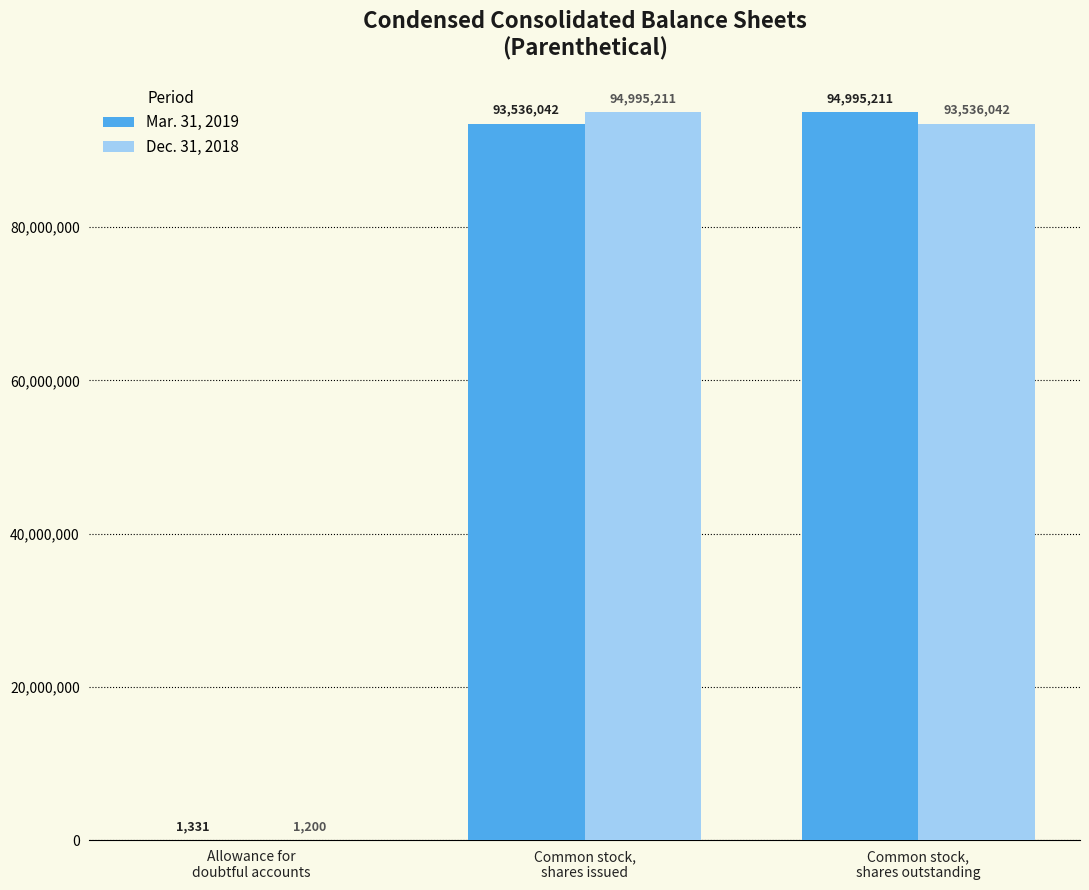

What is the sum of all Mar. 31, 2019 values?

188532584